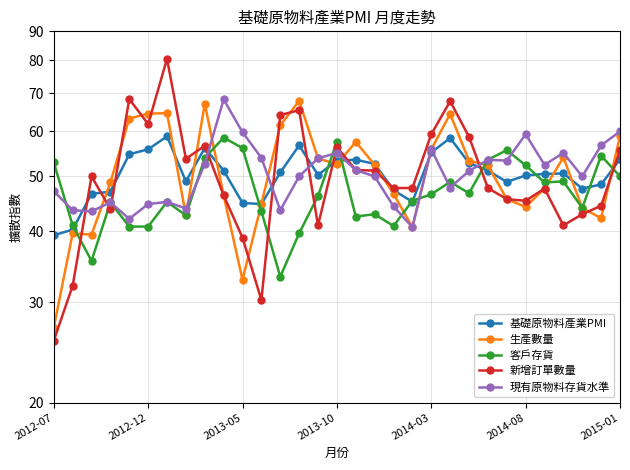

Is it true that 客戶存貨 equals 94.0 at 24?

False